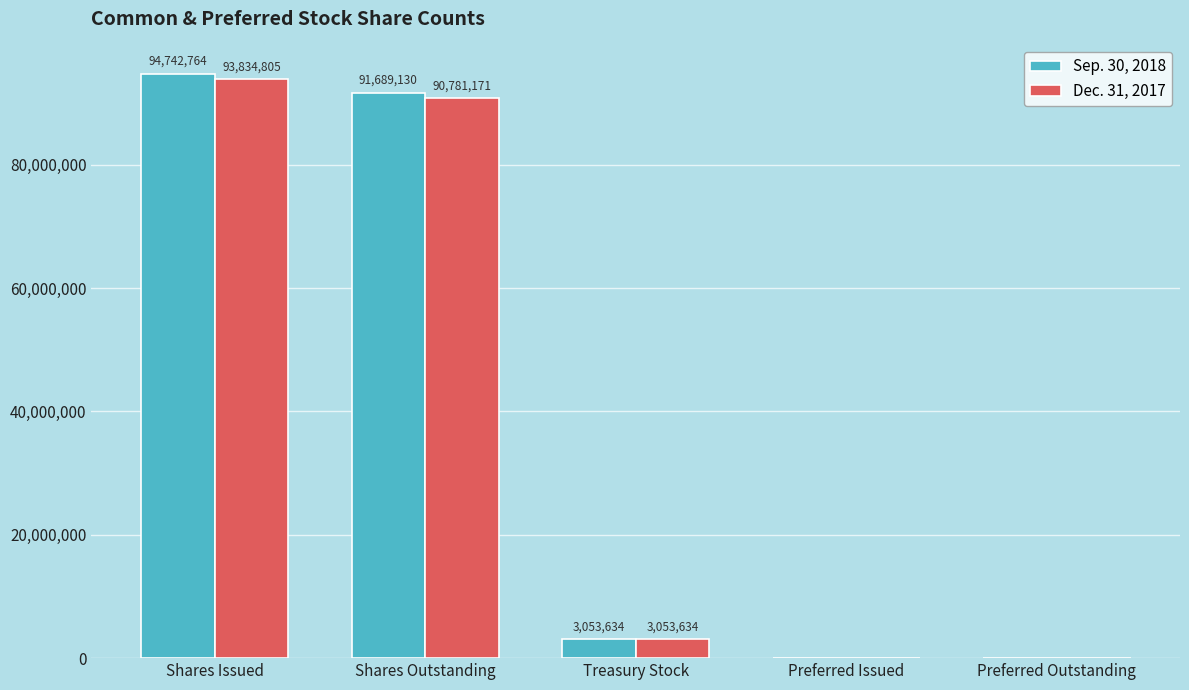

Is the value of Sep. 30, 2018 at Shares Issued greater than the value of Dec. 31, 2017 at Preferred Outstanding?

Yes